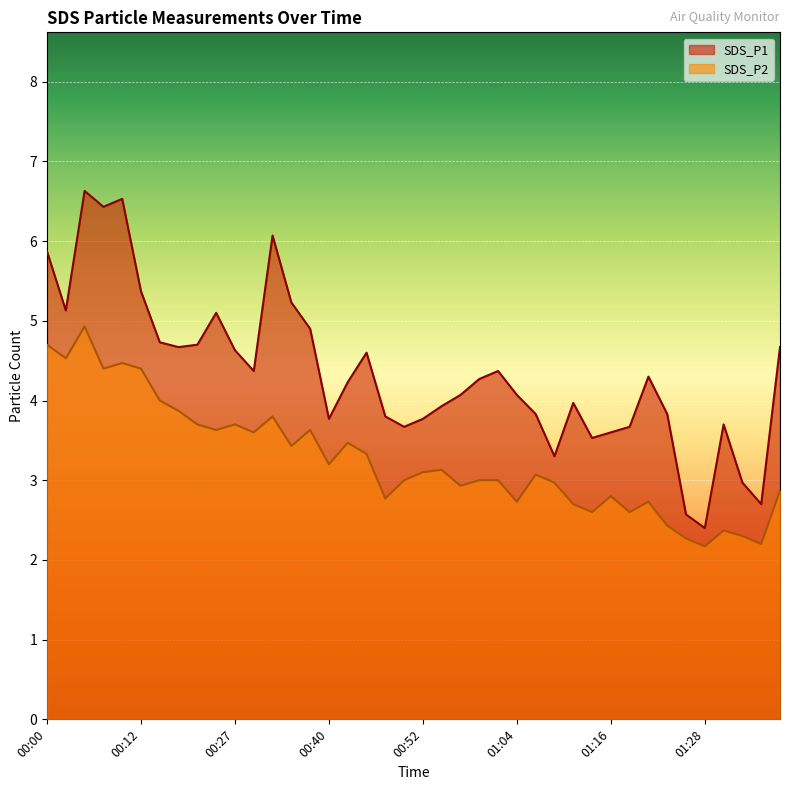

Reading left to right, what are all the values shown in this chart?

SDS_P1: 5.9	5.1	6.6	6.4	6.5	5.4	4.7	4.7	4.7	5.1	4.6	4.4	6.1	5.2	4.9	3.8	4.2	4.6	3.8	3.7	3.8	3.9	4.1	4.3	4.4	4.1	3.8	3.3	4.0	3.5	3.6	3.7	4.3	3.8	2.6	2.4	3.7	3.0	2.7	4.7
SDS_P2: 4.7	4.5	4.9	4.4	4.5	4.4	4.0	3.9	3.7	3.6	3.7	3.6	3.8	3.4	3.6	3.2	3.5	3.3	2.8	3.0	3.1	3.1	2.9	3.0	3.0	2.7	3.1	3.0	2.7	2.6	2.8	2.6	2.7	2.4	2.3	2.2	2.4	2.3	2.2	2.9